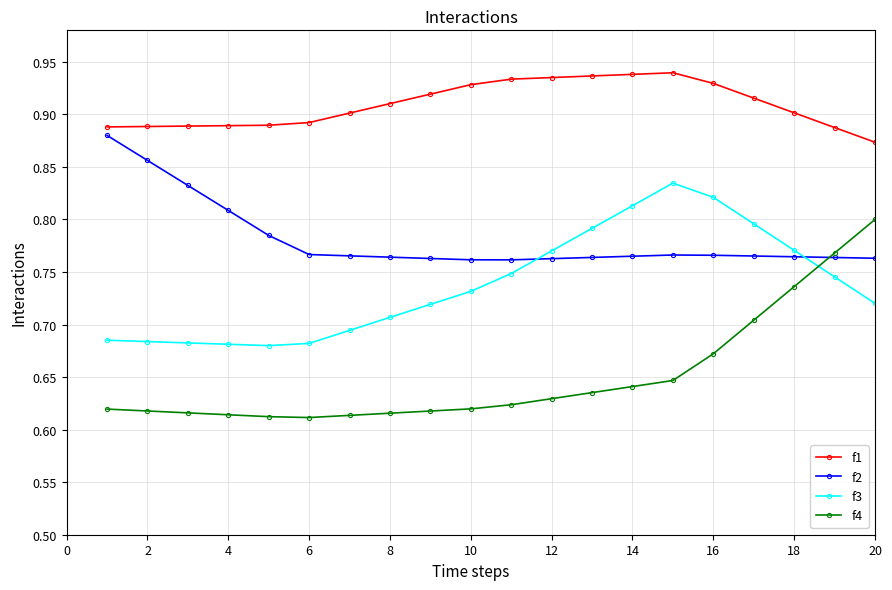

Rank the series by their average value, from lowest to highest.

f4, f3, f2, f1